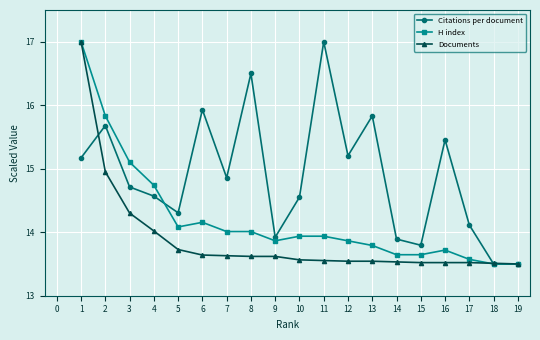

Between 7 and 13, which series saw the biggest shift?

Citations per document